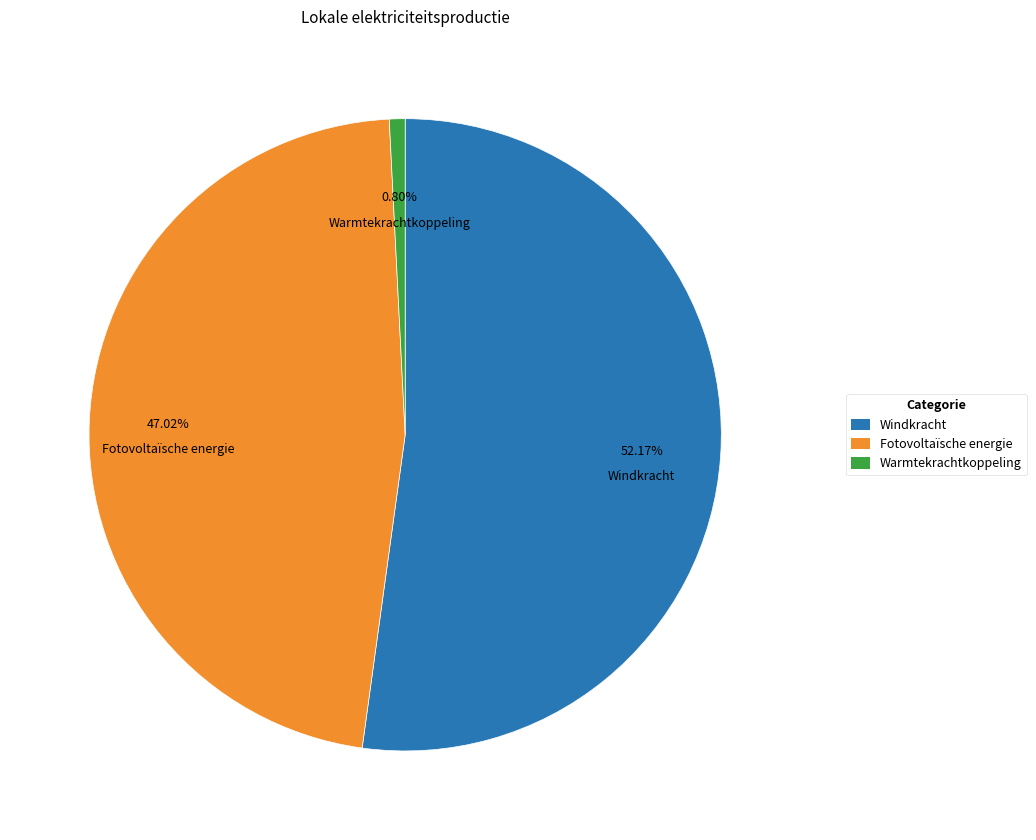

Rank the categories by value from lowest to highest.

Warmtekrachtkoppeling, Fotovoltaïsche energie, Windkracht